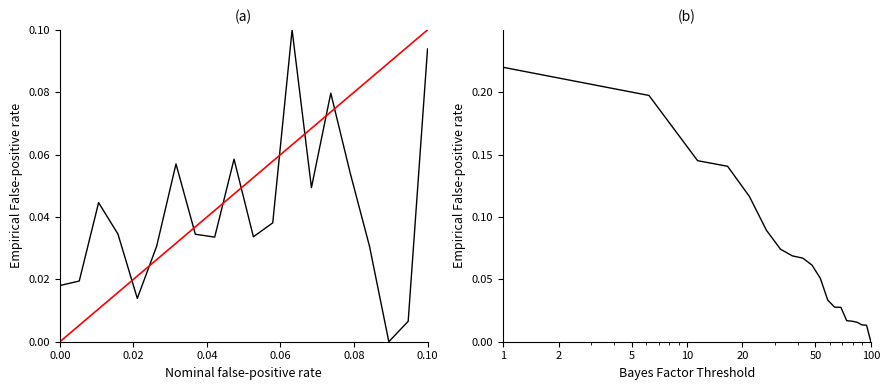

Count the number of categories in the chart.

20